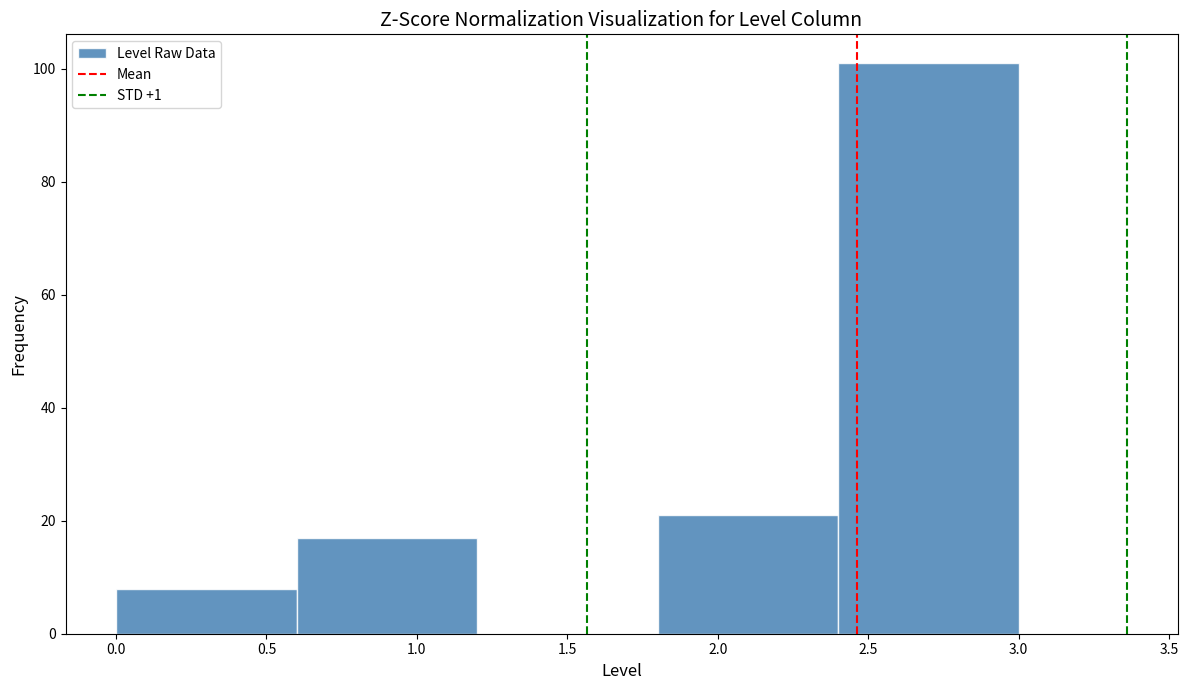

How tall is the bar that spans 0.0 to 0.6 on the x-axis? The values are not printed on the chart, so give them approximately, as read against the axis.

8